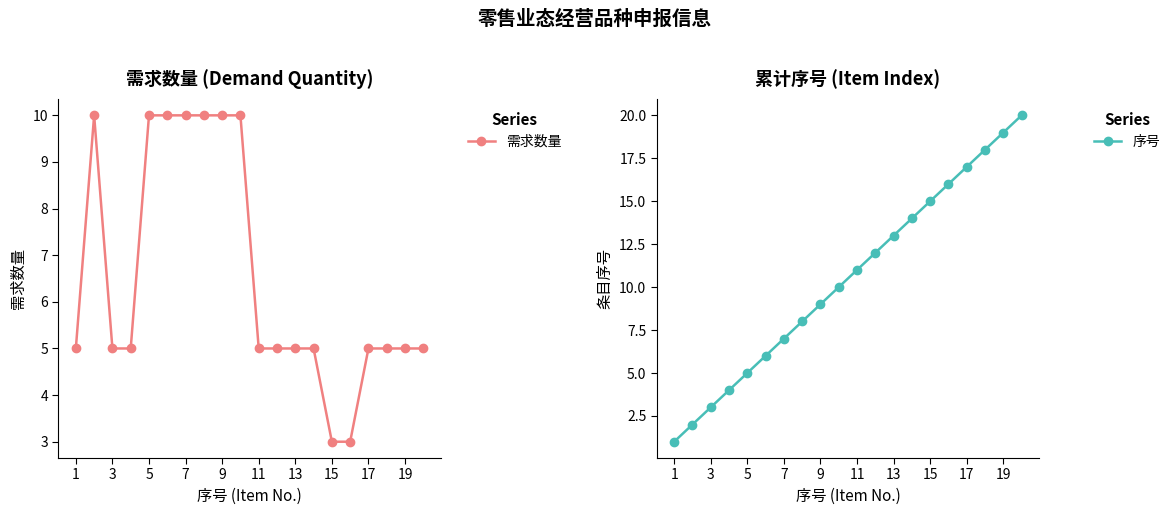

What is the value of the 序号 point at the 15th from the left?

15